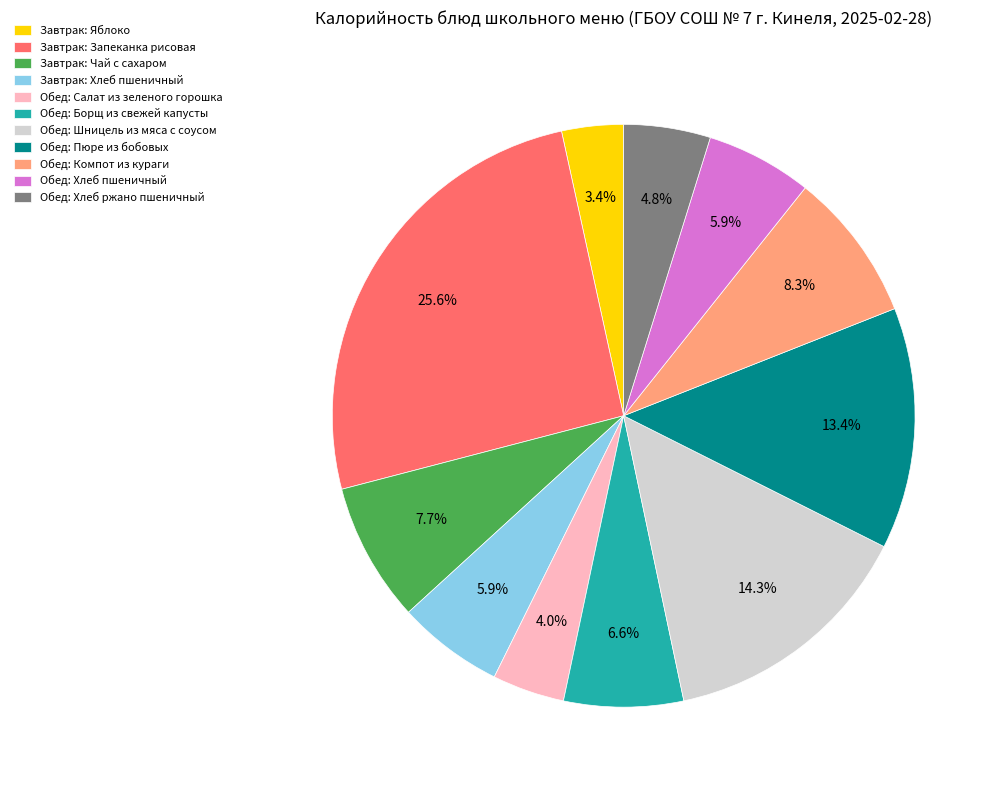

To the nearest percent, what percentage of the pie is Обед: Борщ из свежей капусты?

7%